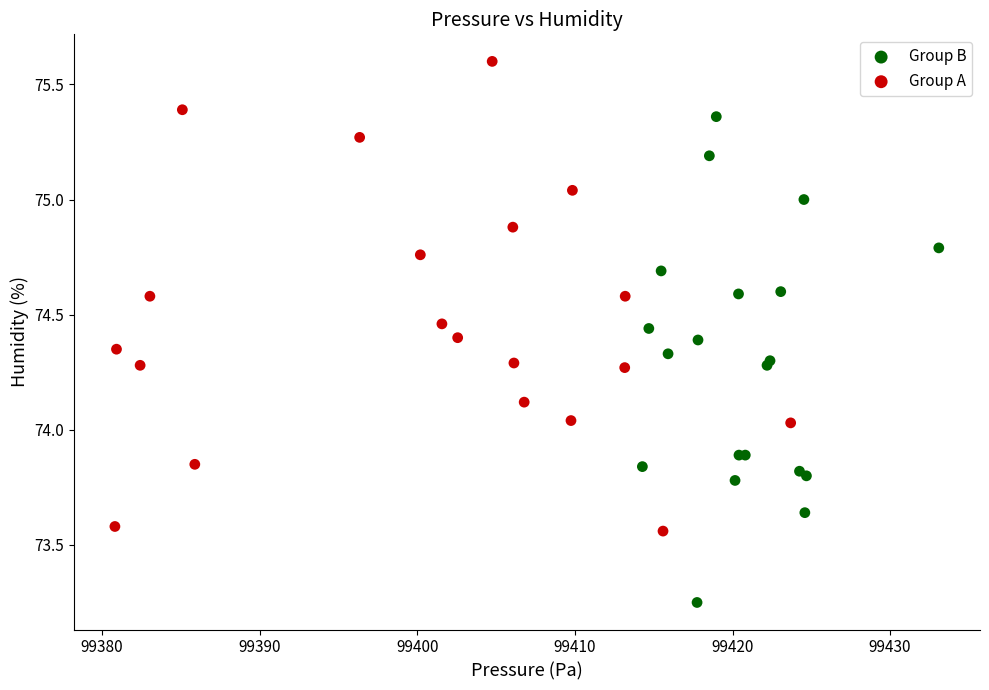

Which series contains the highest Y value?

Group A